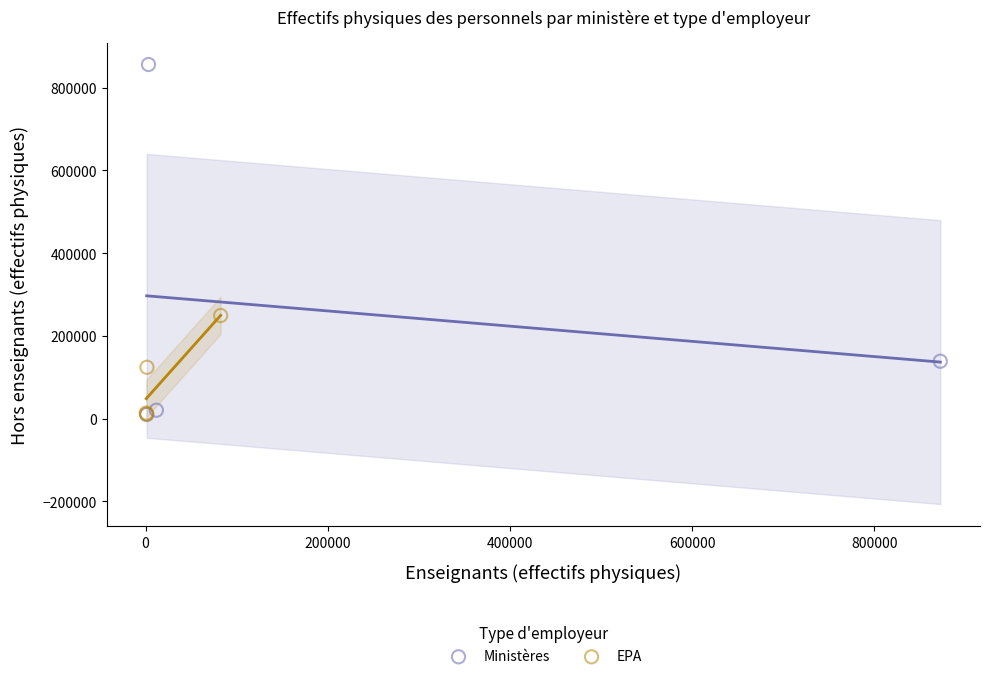

Which series contains the highest Y value?

Ministères